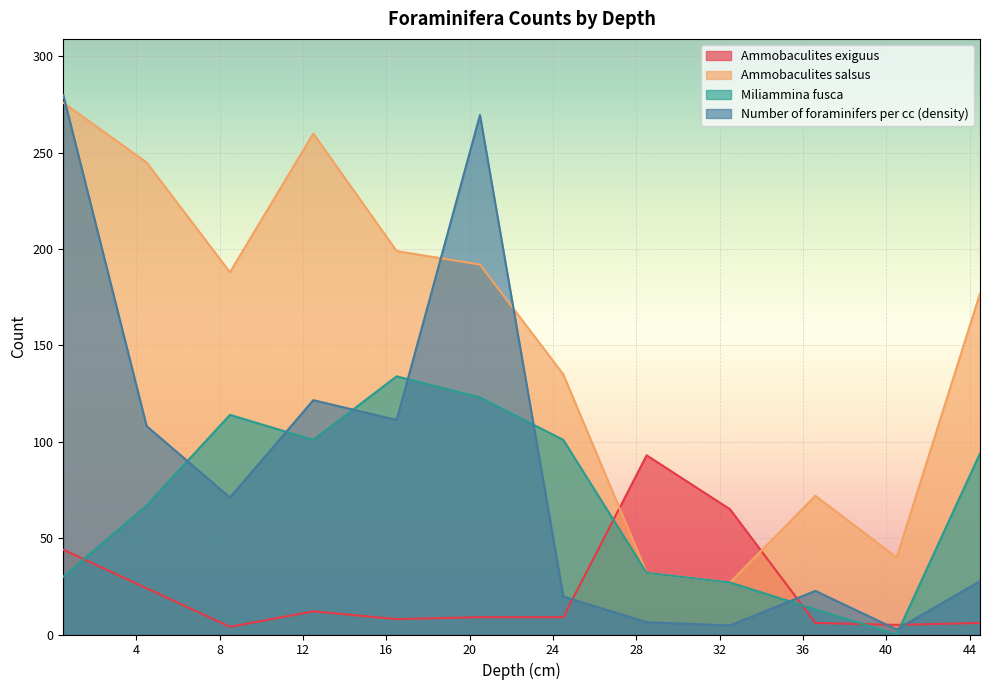

What position from the right is 20.5?

7